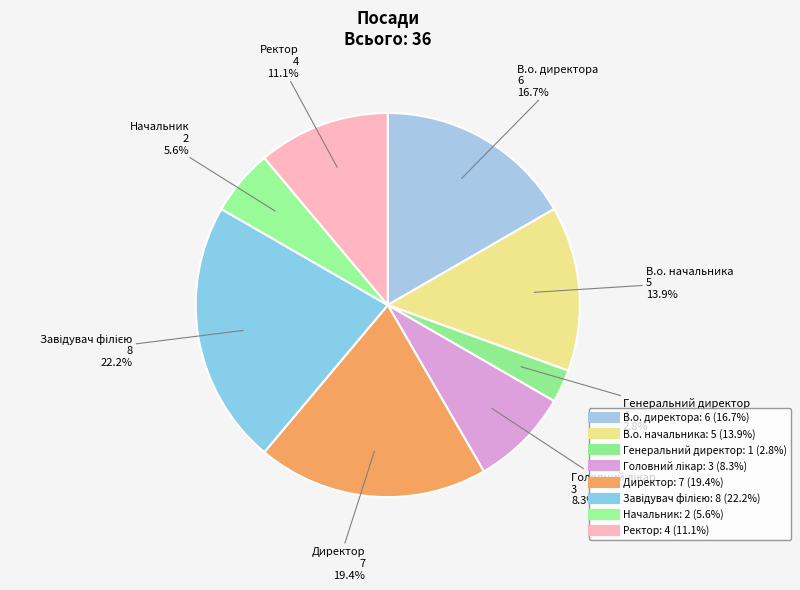

Approximately how many times larger is the value at Генеральний директор compared to Начальник?

0.5